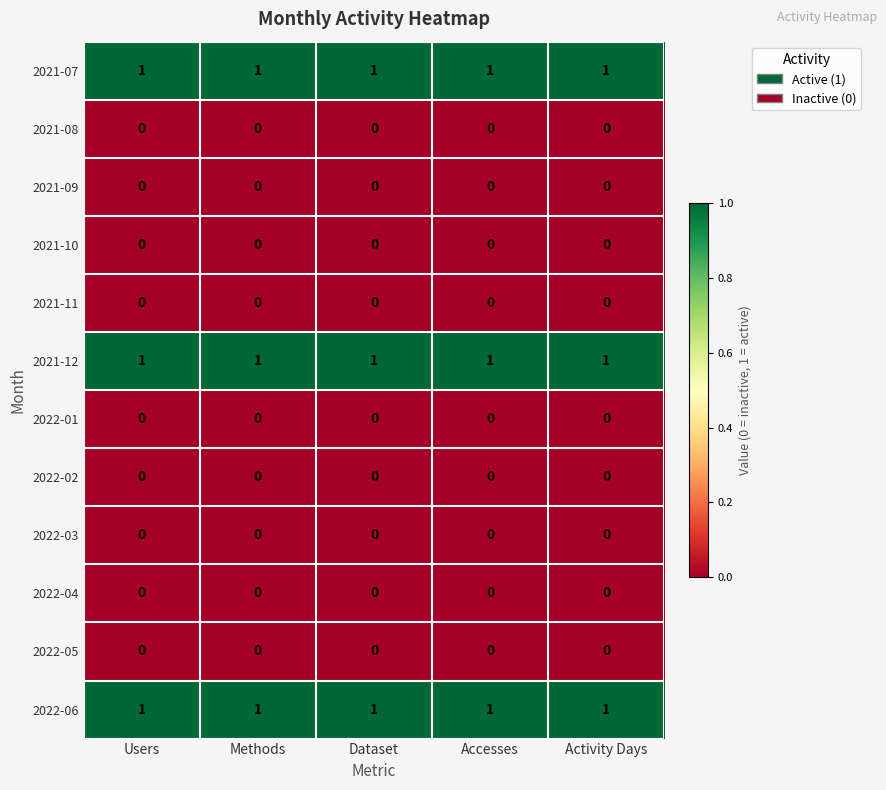

At how many categories does at least one series exceed 0?

5